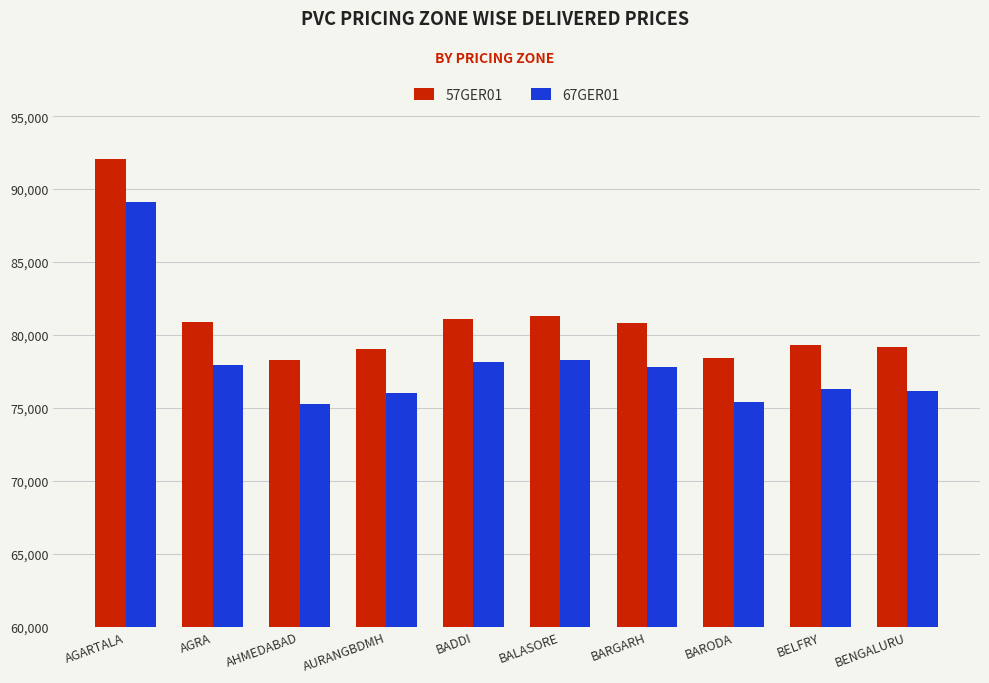

True or false: 67GER01 has a value of 76283 at BELFRY.

True